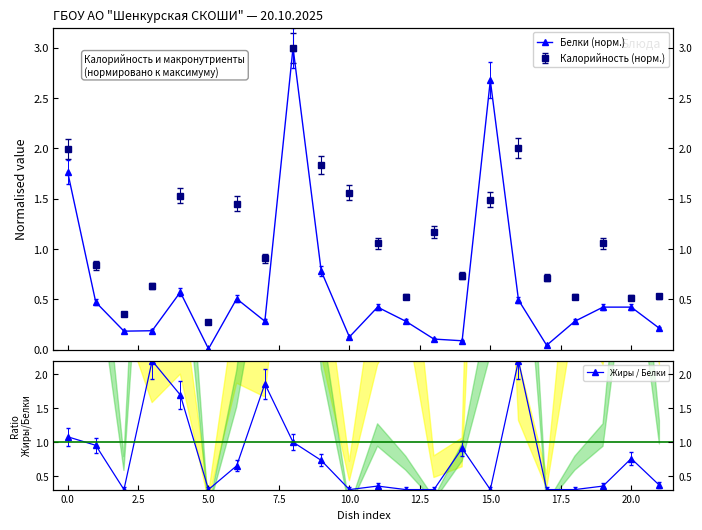

True or false: Жиры / Белки has more than 1 points higher than both neighbors.

True